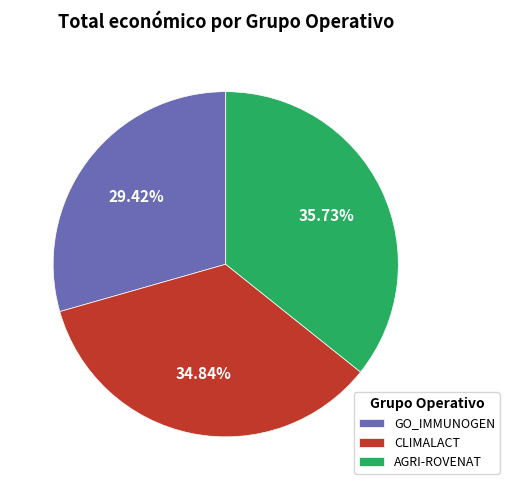

Is the sum of GO_IMMUNOGEN and AGRI-ROVENAT greater than half?

Yes